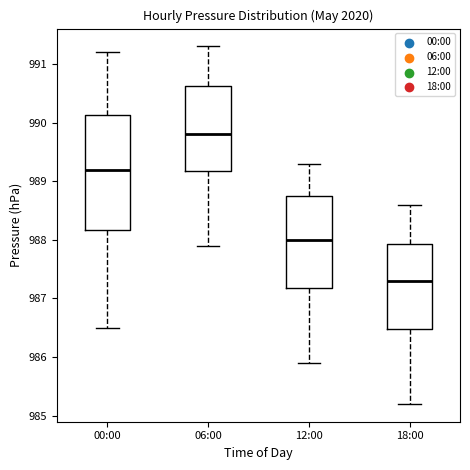

Reading left to right, transcribe this box plot: for each box, give where its median line is, the range the box spans, and where its two whiskers end, as read against the y-axis. The values are not printed on the chart, so give them approximately, as read against the axis.

00:00: median 989.2, box 988.2 to 990.1, whiskers 986.5 to 991.2
06:00: median 989.8, box 989.2 to 990.6, whiskers 987.9 to 991.3
12:00: median 988.0, box 987.2 to 988.8, whiskers 985.9 to 989.3
18:00: median 987.3, box 986.5 to 987.9, whiskers 985.2 to 988.6